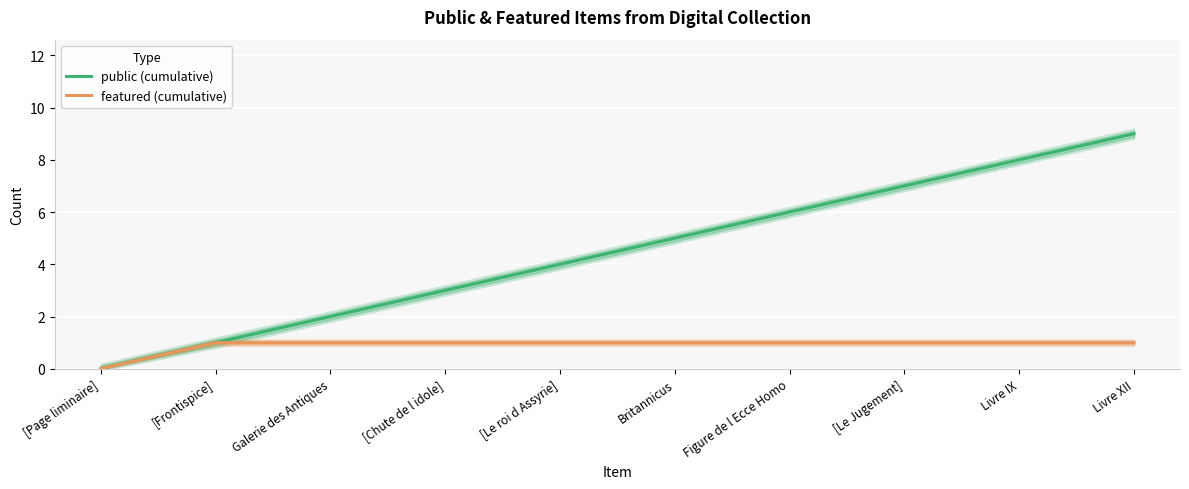

Rank the series by their maximum value, from lowest to highest.

featured (cumulative), public (cumulative)